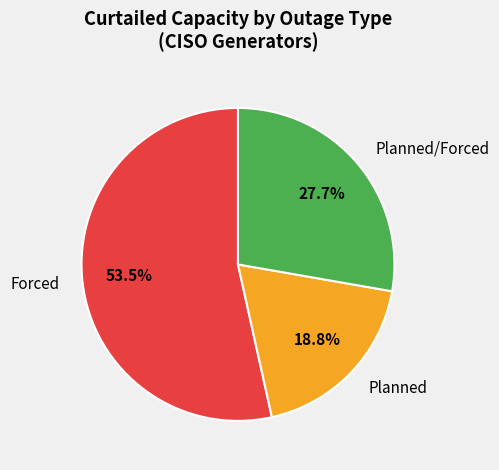

True or false: Forced accounts for 10% of the total.

False